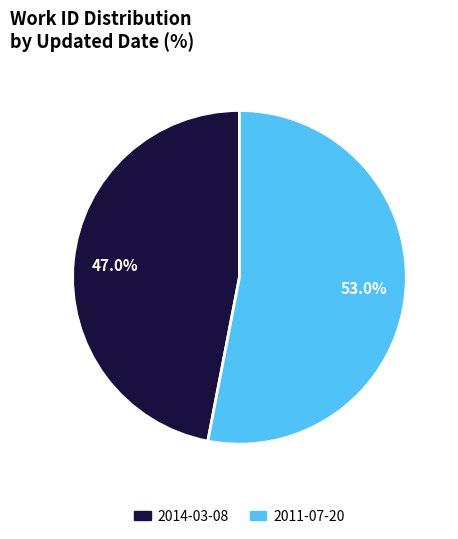

What is the smallest slice in the pie chart?

2014-03-08